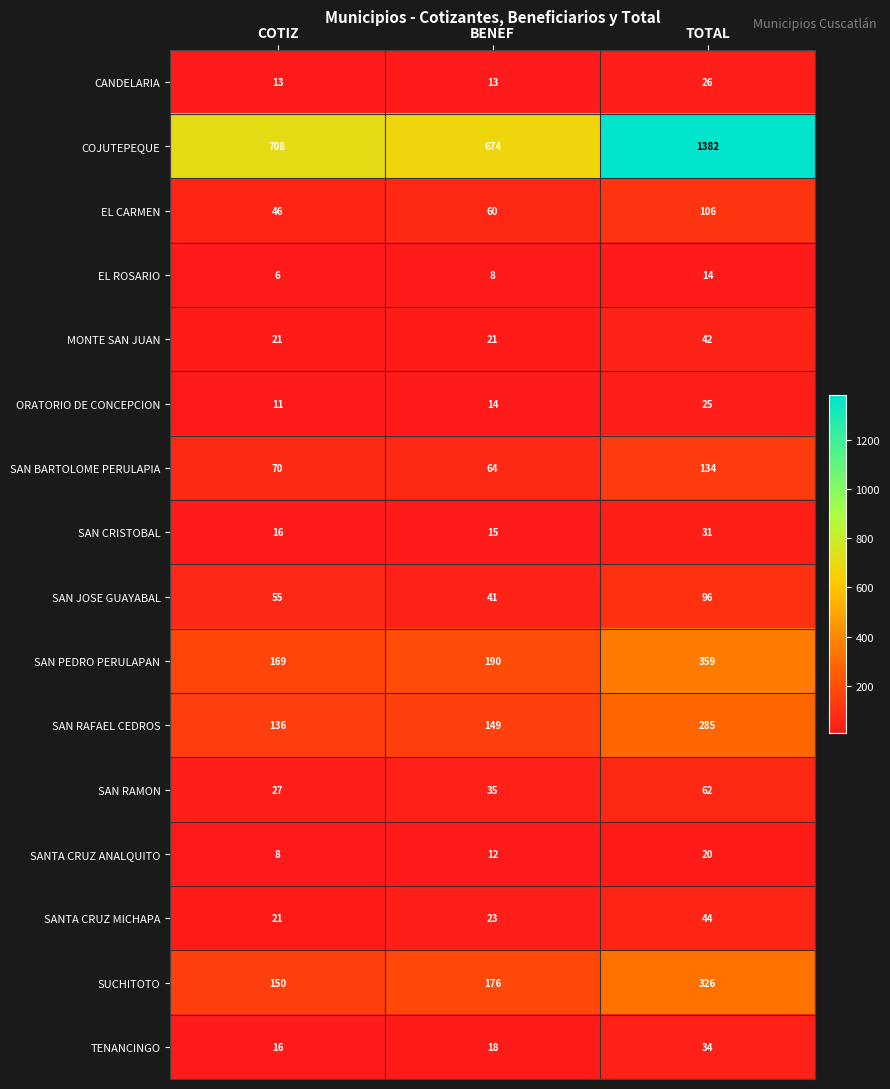

Which series changed the most between COTIZ and BENEF?

COJUTEPEQUE